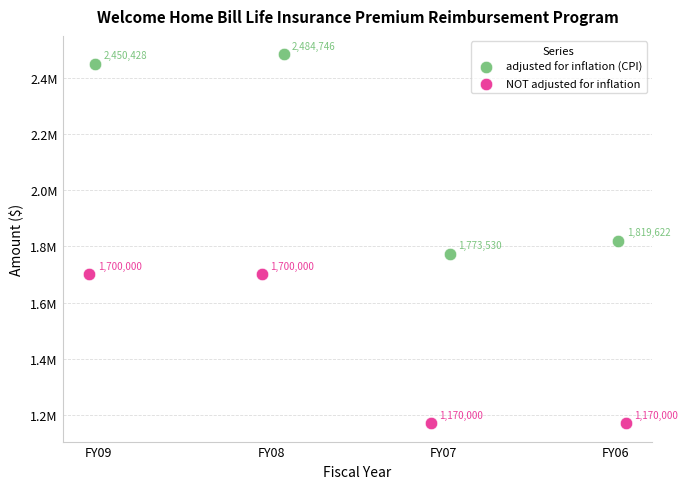

Which series reaches the maximum Y coordinate?

adjusted for inflation (CPI)